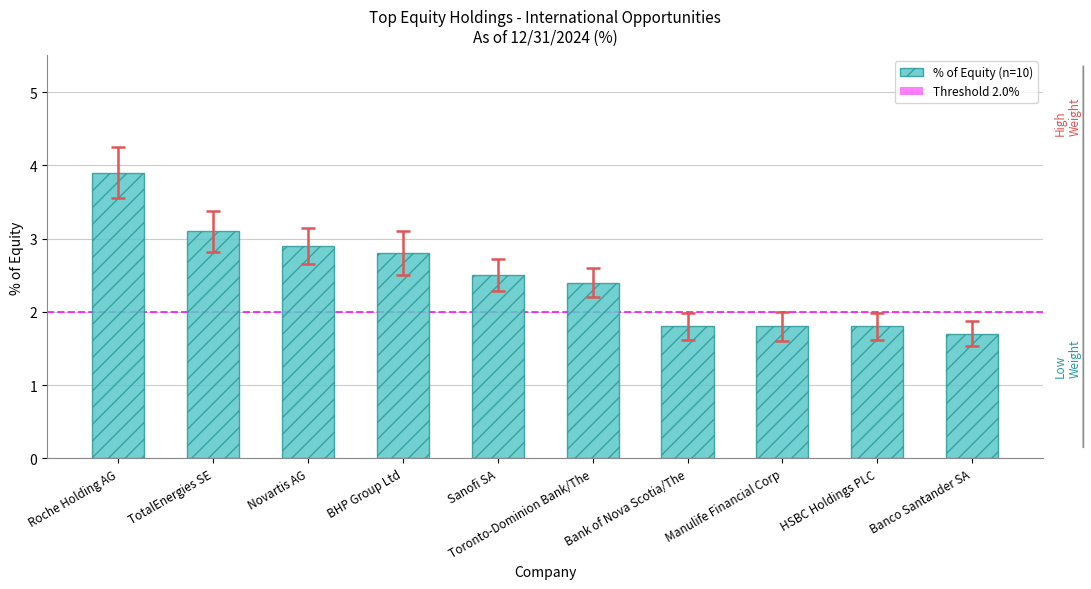

At which category does the chart reach its minimum across all series?

Banco Santander SA